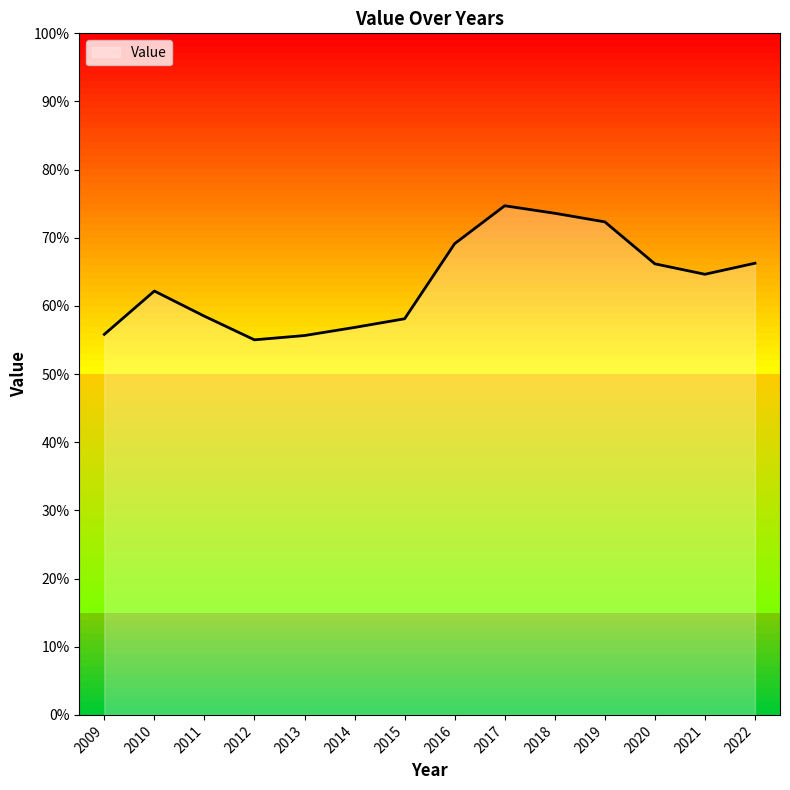

Approximately how many times larger is the value at 2018 compared to 2011?

1.3